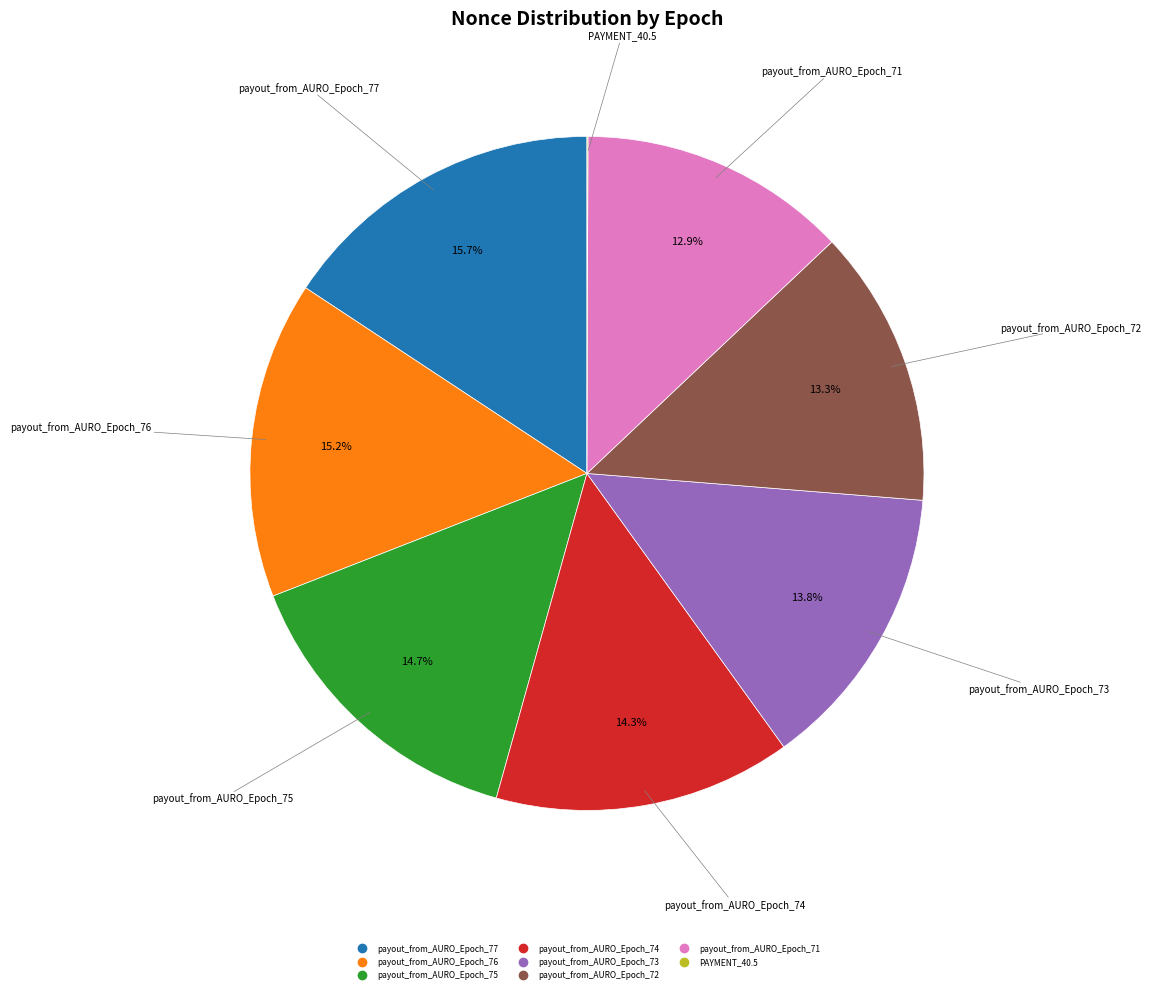

Does any single category account for the majority?

No